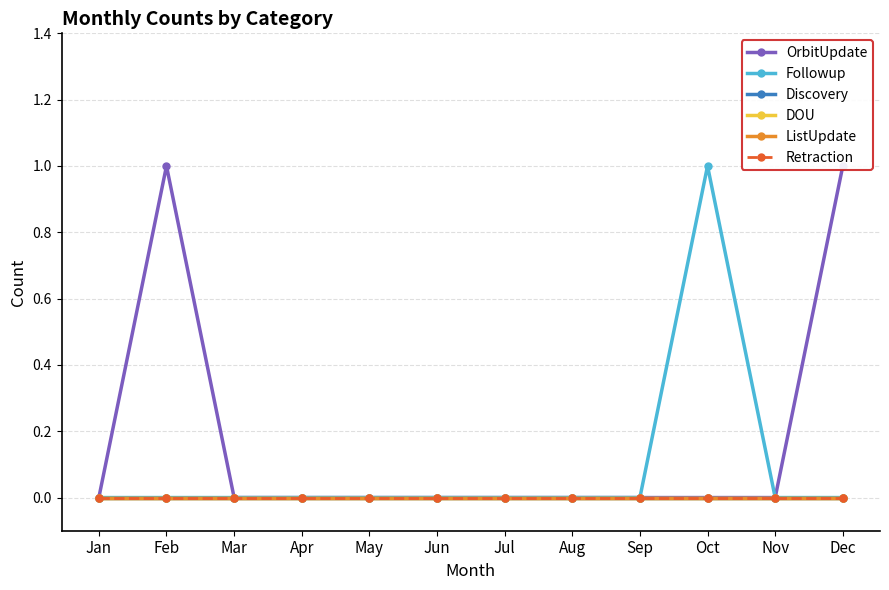

Is the value of ListUpdate at Feb greater than the value of Followup at Jun?

No